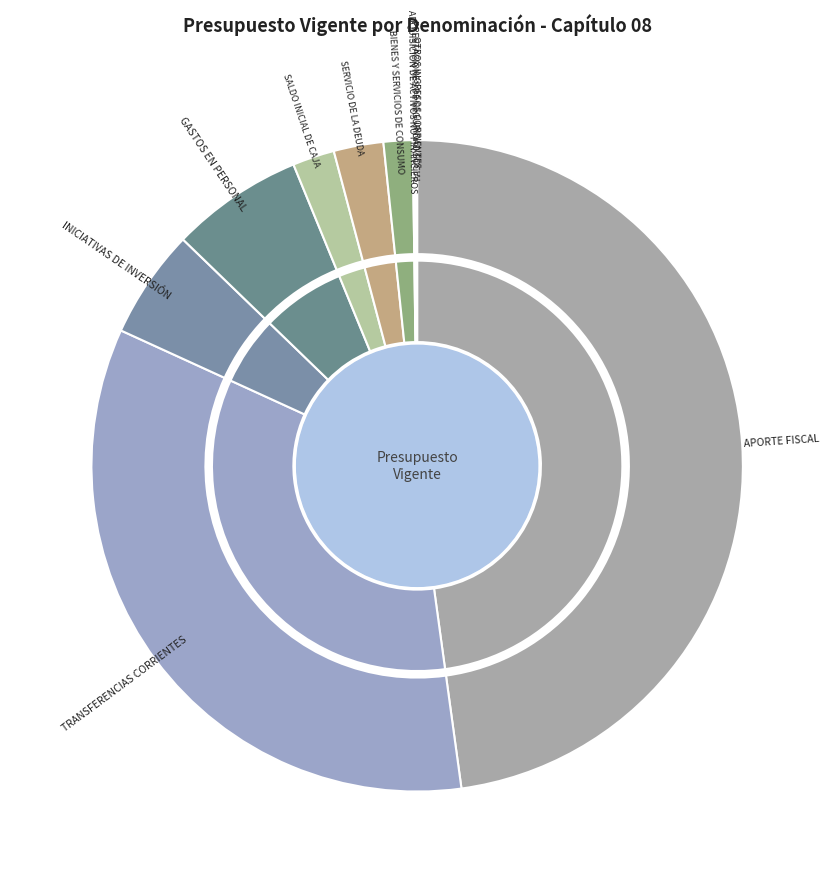

To the nearest percent, what is the combined percentage of INICIATIVAS DE INVERSIÓN and PRESTACIONES DE SEGURIDAD SOCIAL?

5%